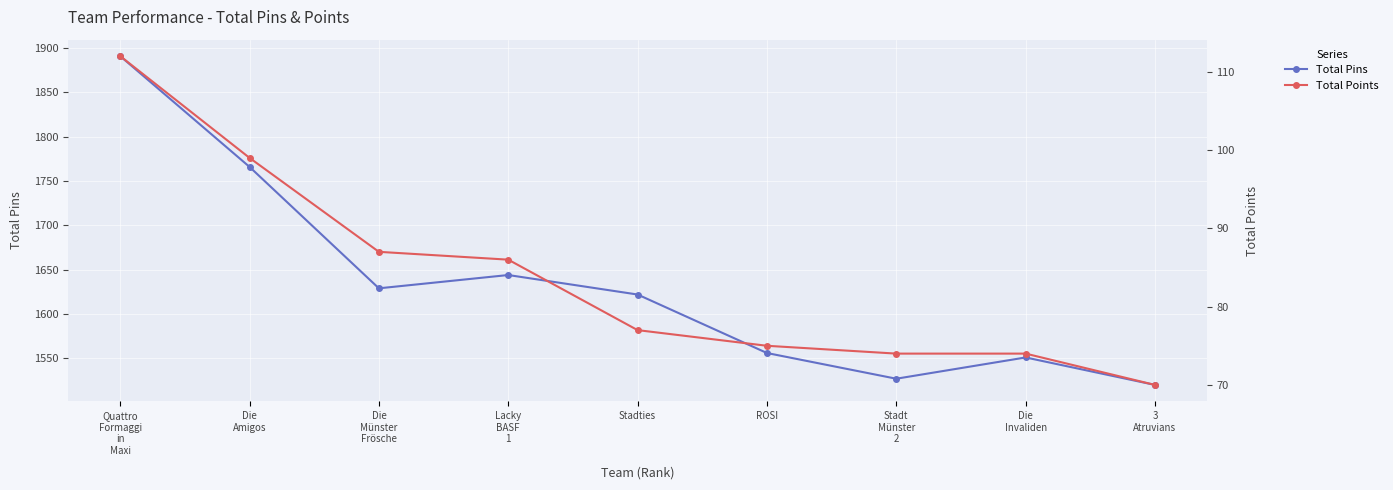

Which series changed the most between Quattro
Formaggi
in
Maxi and Lacky
BASF
1?

Total Pins